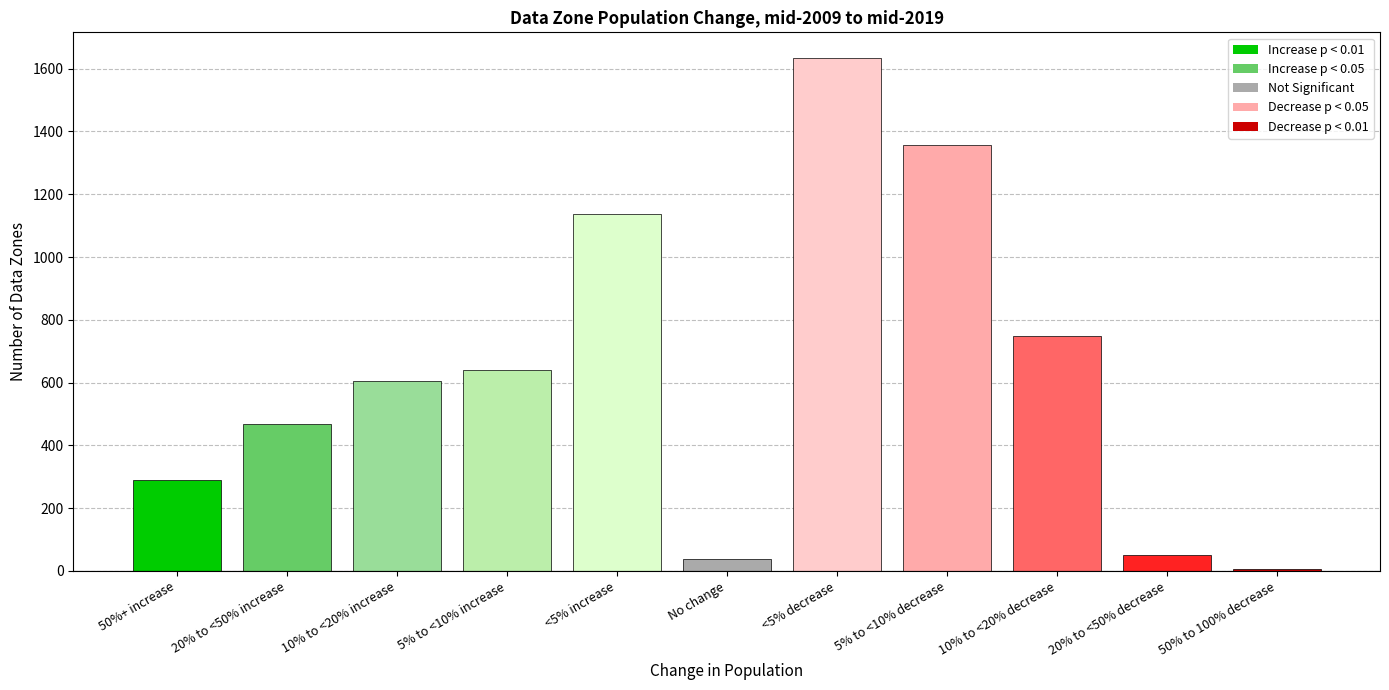

What is the sum of all values?

6976